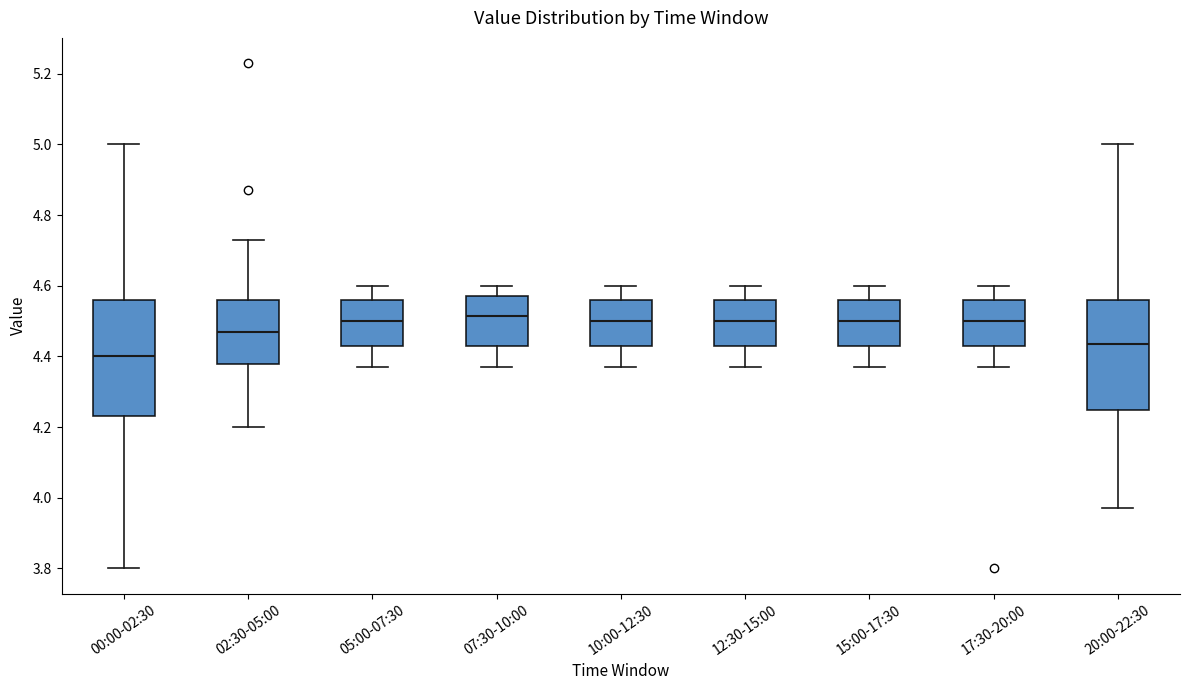

Where is the upper edge of the box for 05:00-07:30 on the y-axis? The values are not printed on the chart, so give them approximately, as read against the axis.

4.56